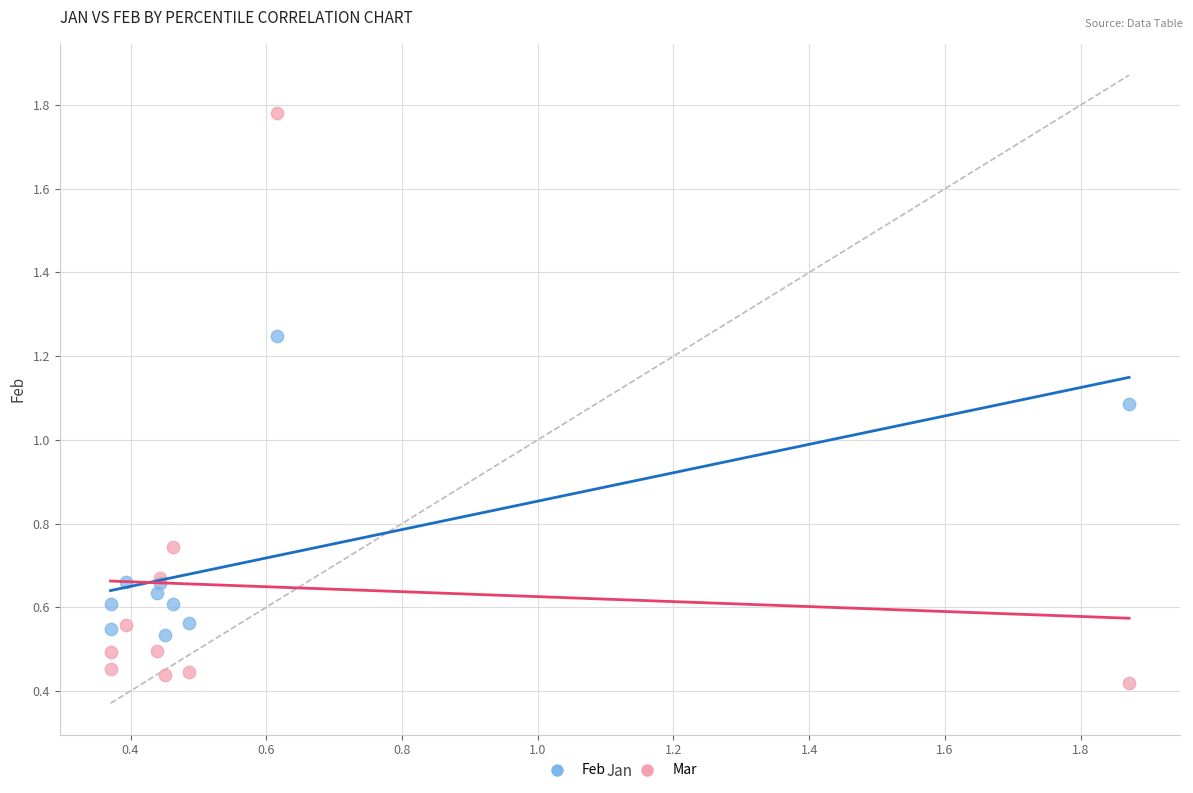

Which series reaches the maximum Y coordinate?

Mar